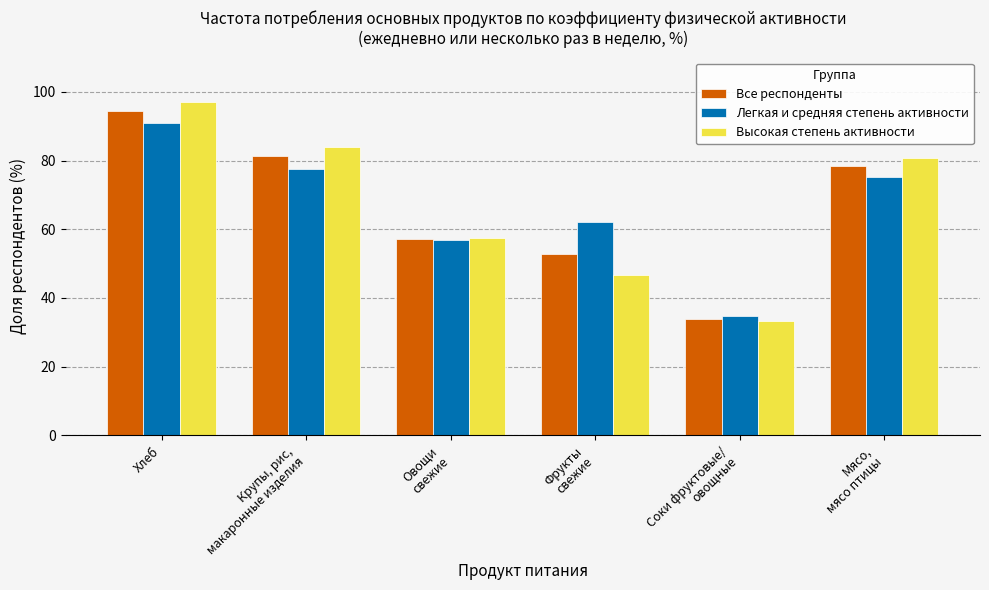

The value of Легкая и средняя степень активности at Хлеб is 90.9. True or false?

True